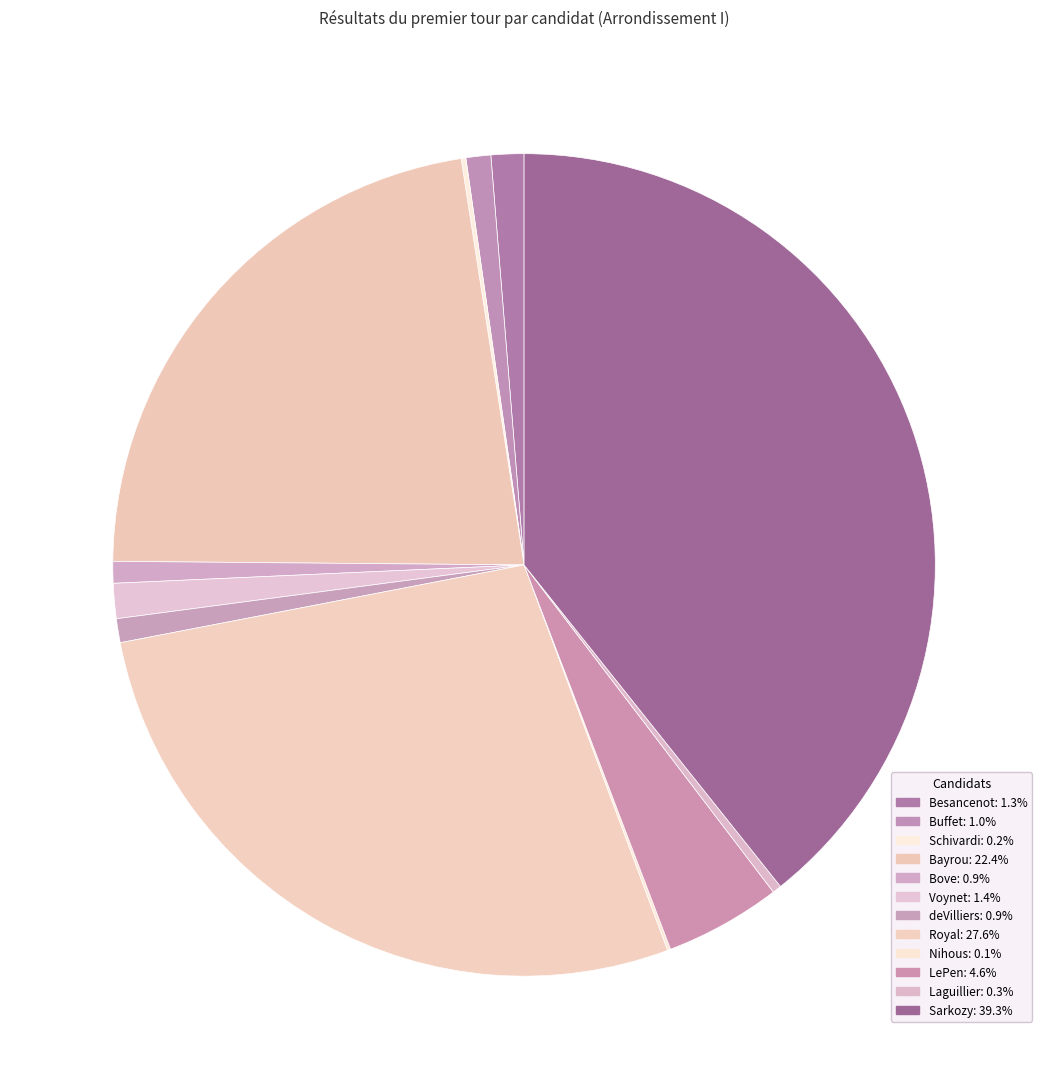

Rank the categories by value from highest to lowest.

Sarkozy, Royal, Bayrou, LePen, Voynet, Besancenot, Buffet, deVilliers, Bove, Laguillier, Schivardi, Nihous